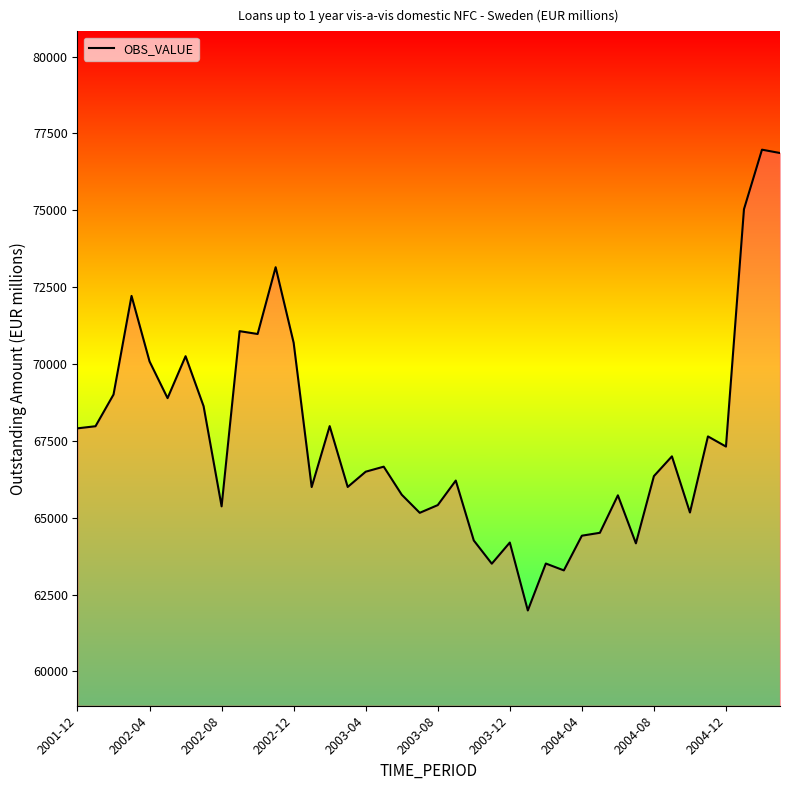

What is the smallest value displayed?

61982.6